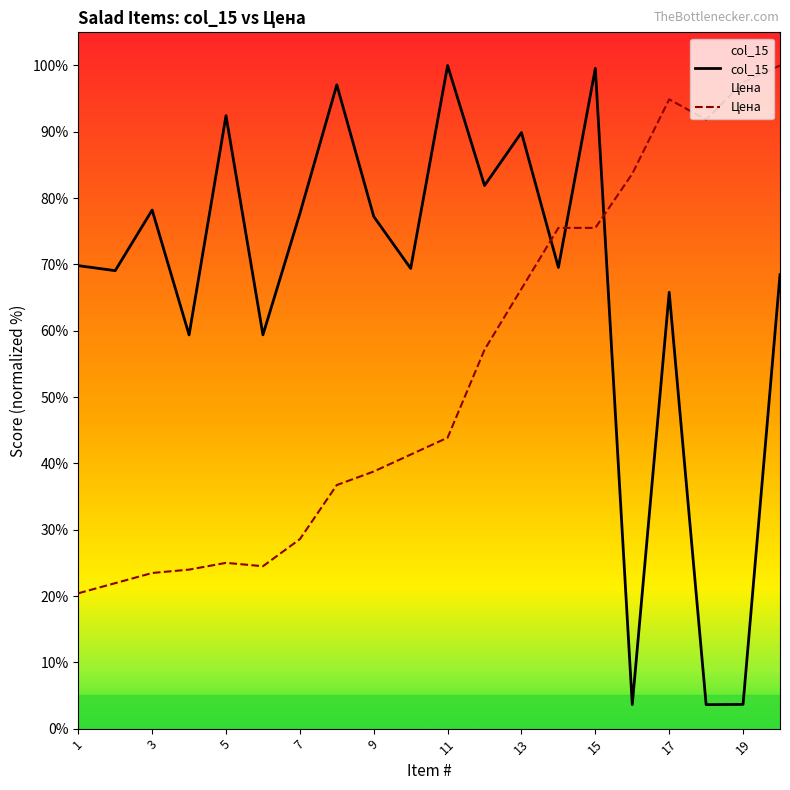

The Цена series shows 42.3 at 5. True or false?

False